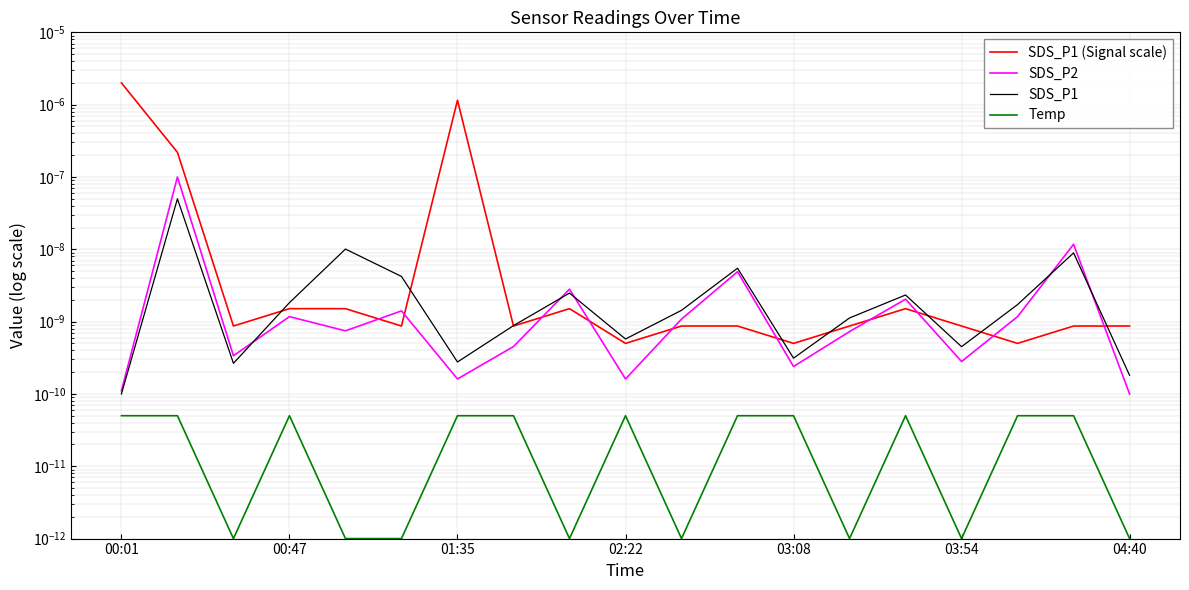

Between 8 and 15, which series saw the biggest shift?

SDS_P2